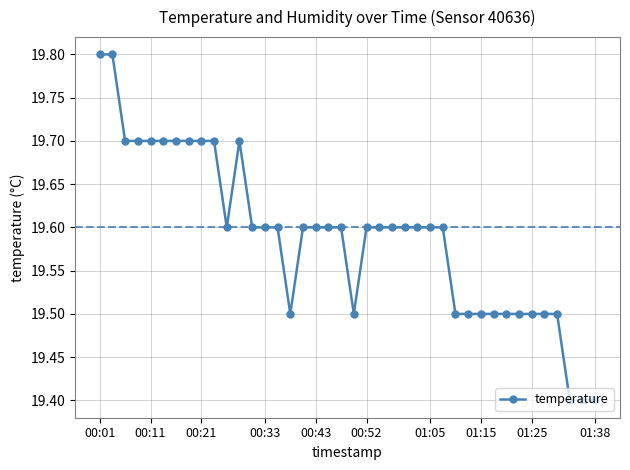

What is the value of the 1st point from the left?

19.8